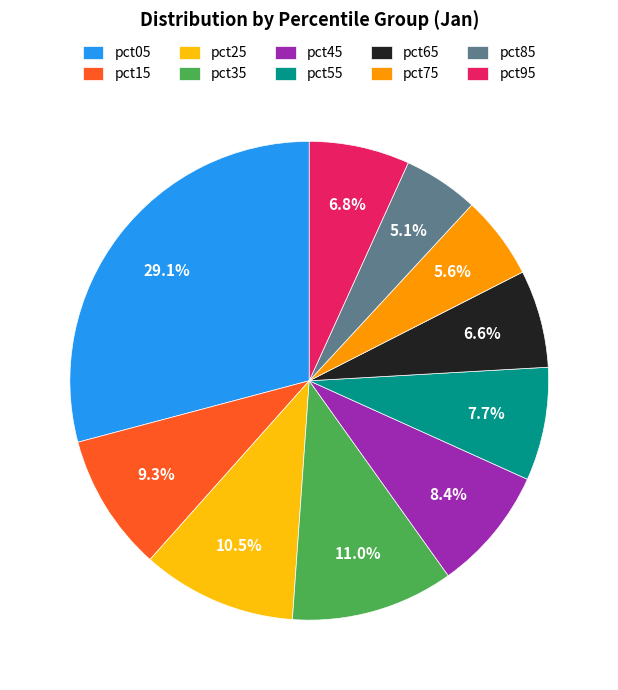

To the nearest percent, what percentage of the pie is pct75?

6%